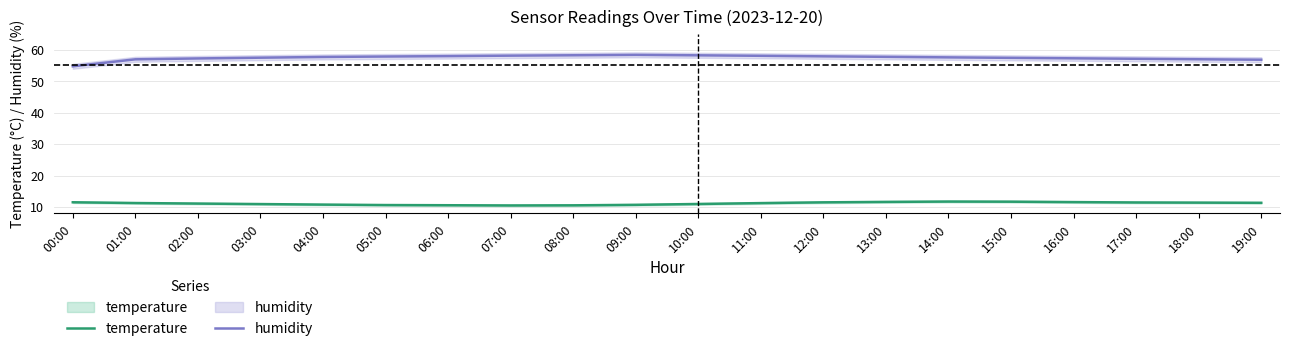

How many data points in temperature are less than 11?

8